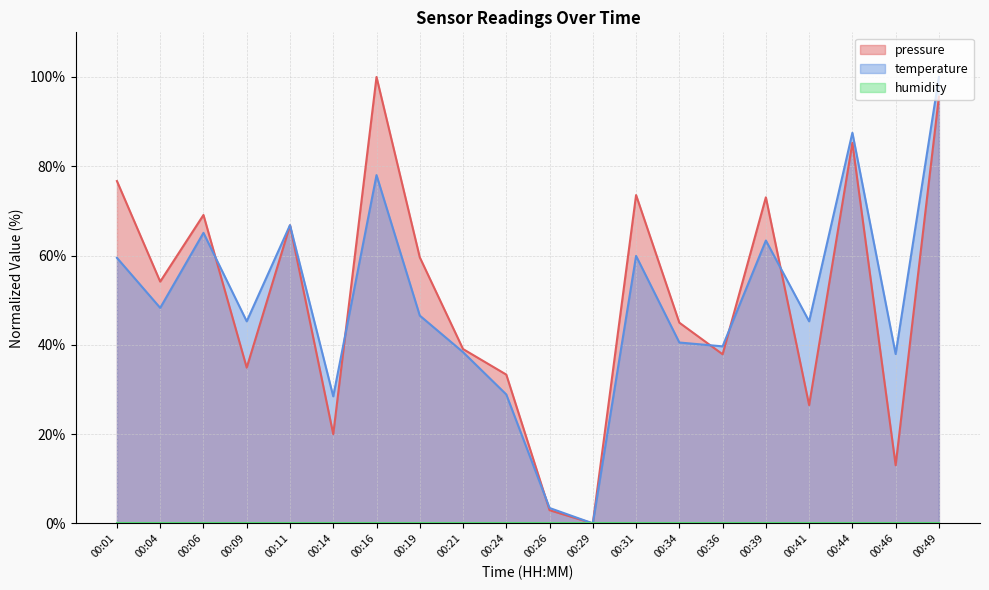

Is it true that pressure equals 54.2 at 00:04?

True